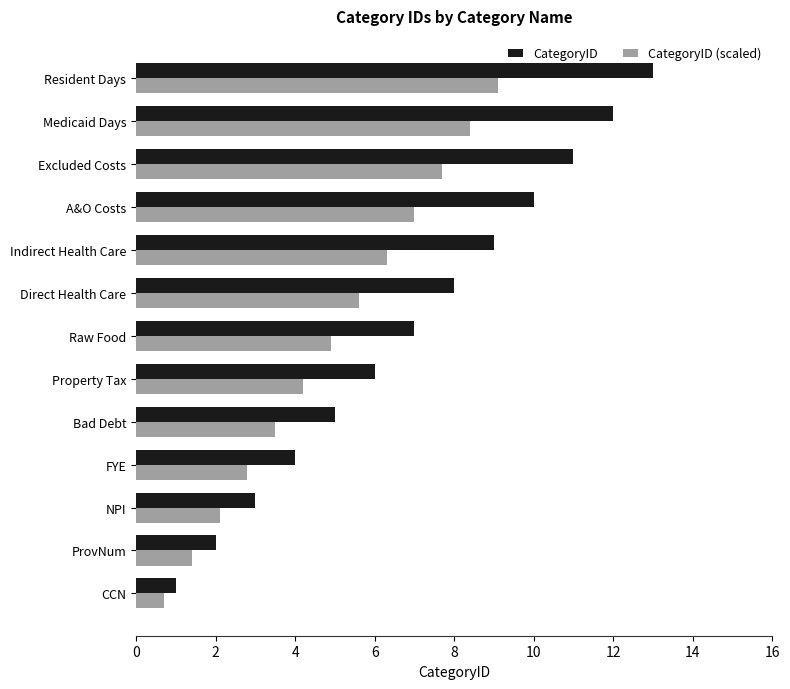

Which series changed the most between Raw Food and Resident Days?

CategoryID